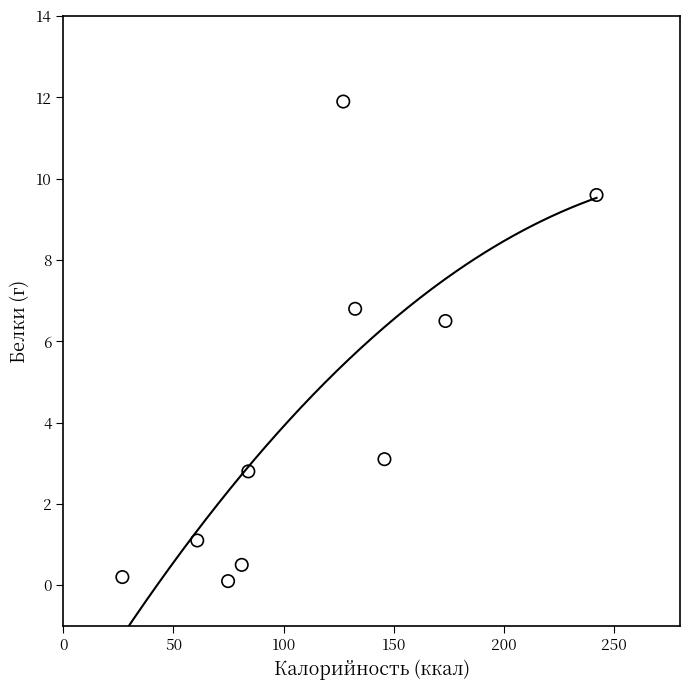

What Y value in the scatter plot is closest to 6?

6.5